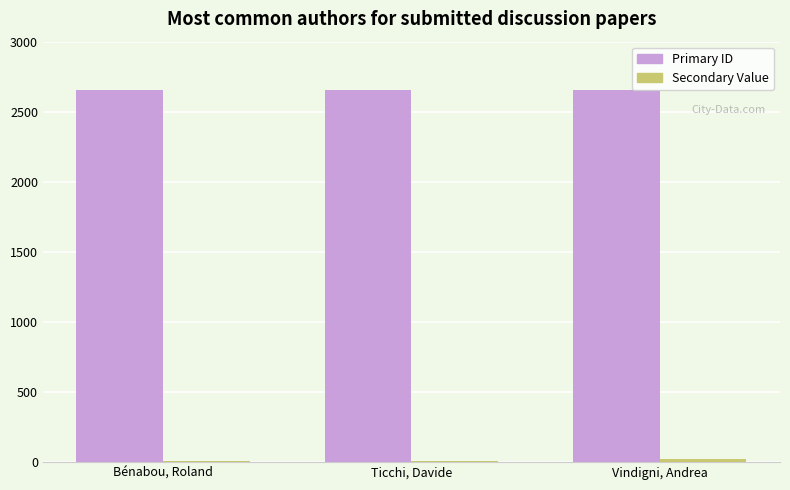

Is it true that Secondary equals 9 at Vindigni, Andrea?

False